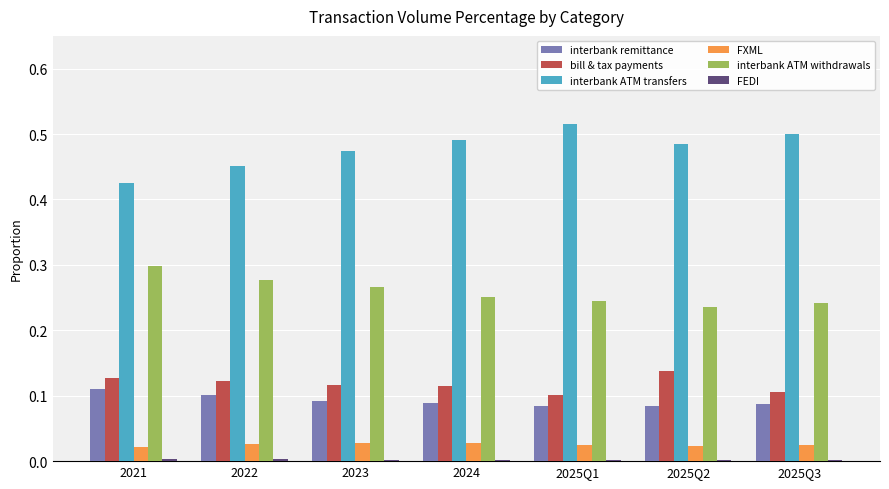

True or false: interbank ATM transfers has a value of 0.2 at 2025Q3.

False